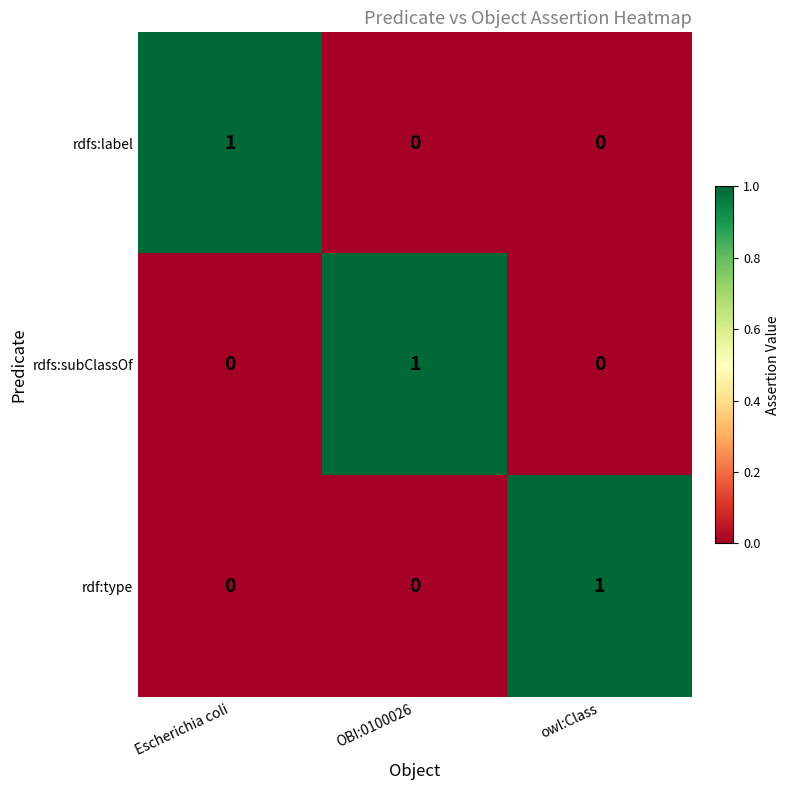

True or false: rdfs:subClassOf has a value of 0 at Escherichia coli.

True